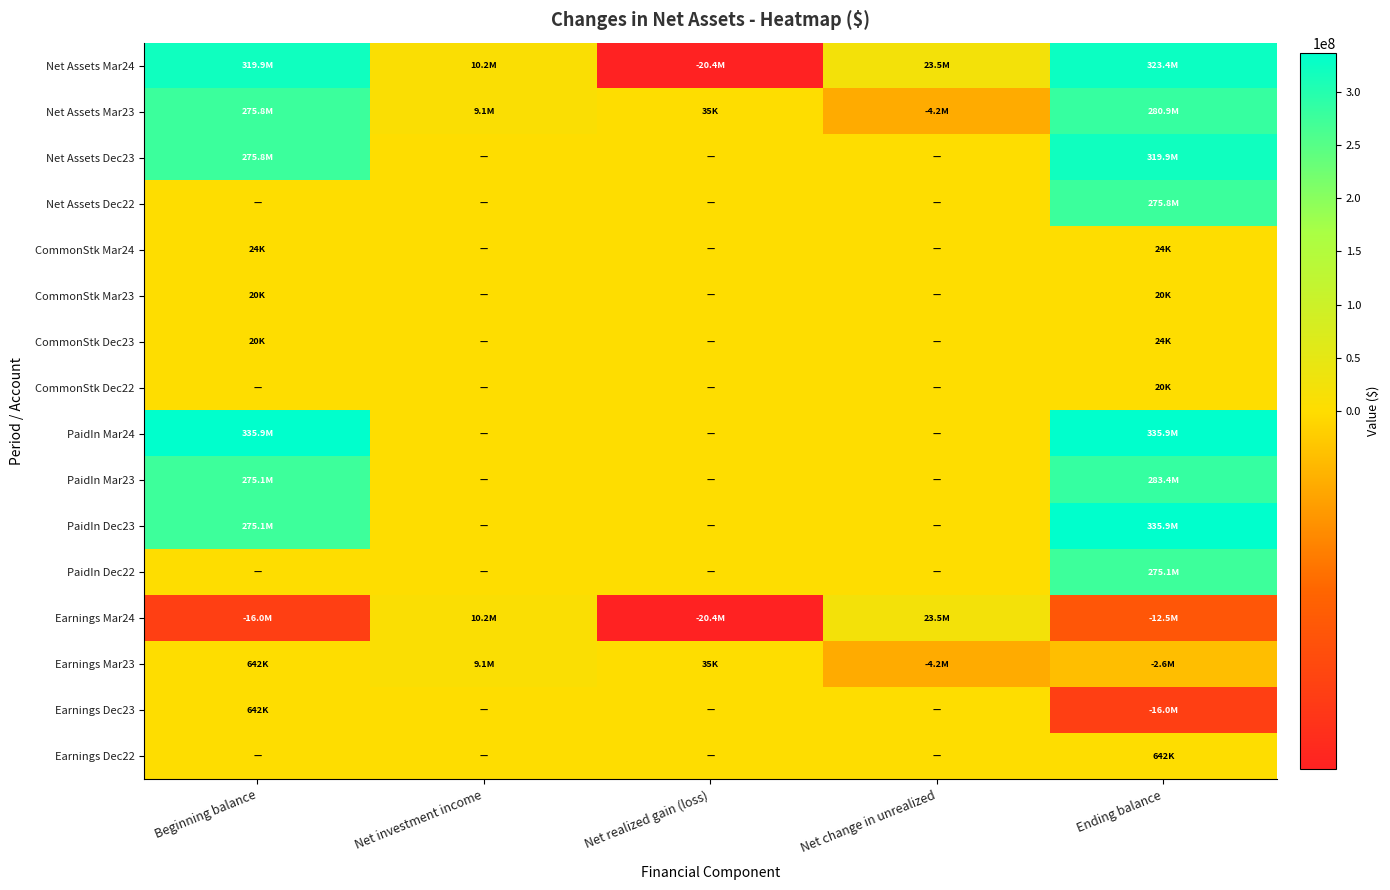

At how many categories does at least one series exceed 228482167?

2